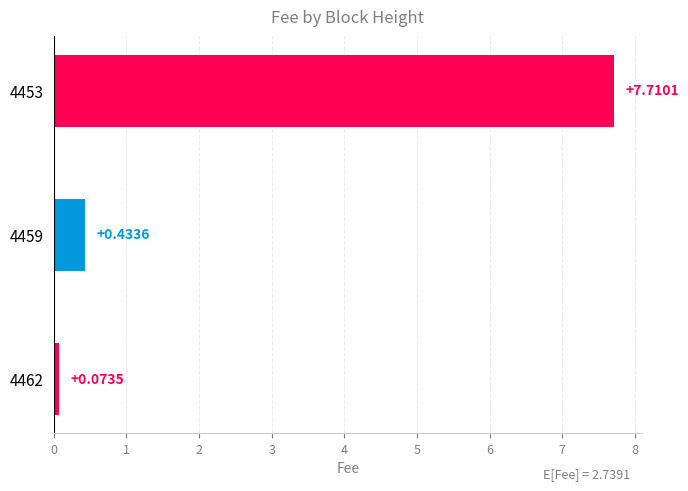

What is the difference between the maximum and minimum values?

7.6